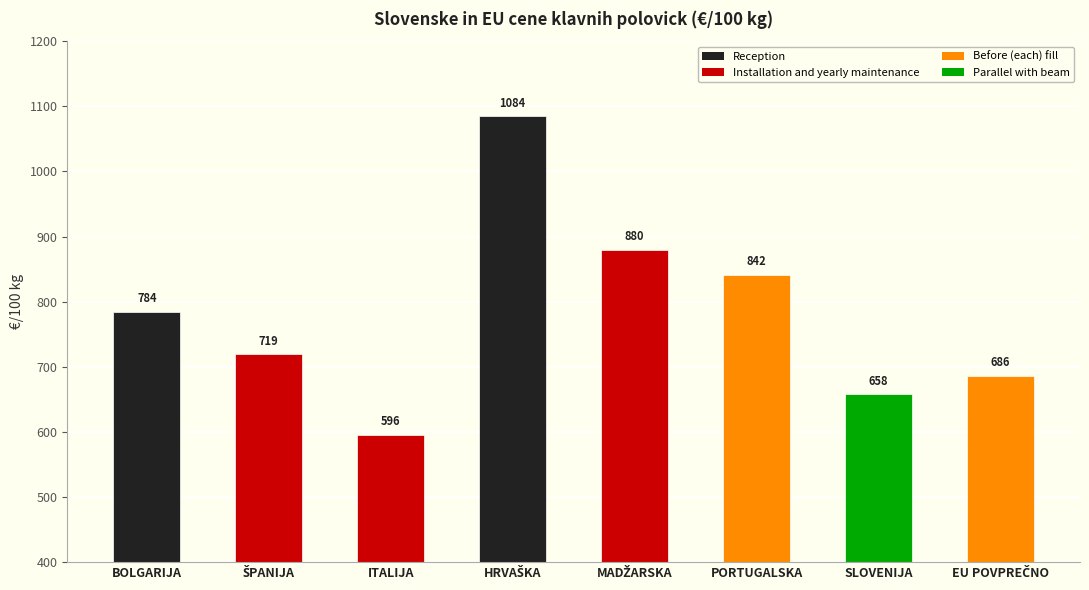

What is the average value?

781.1